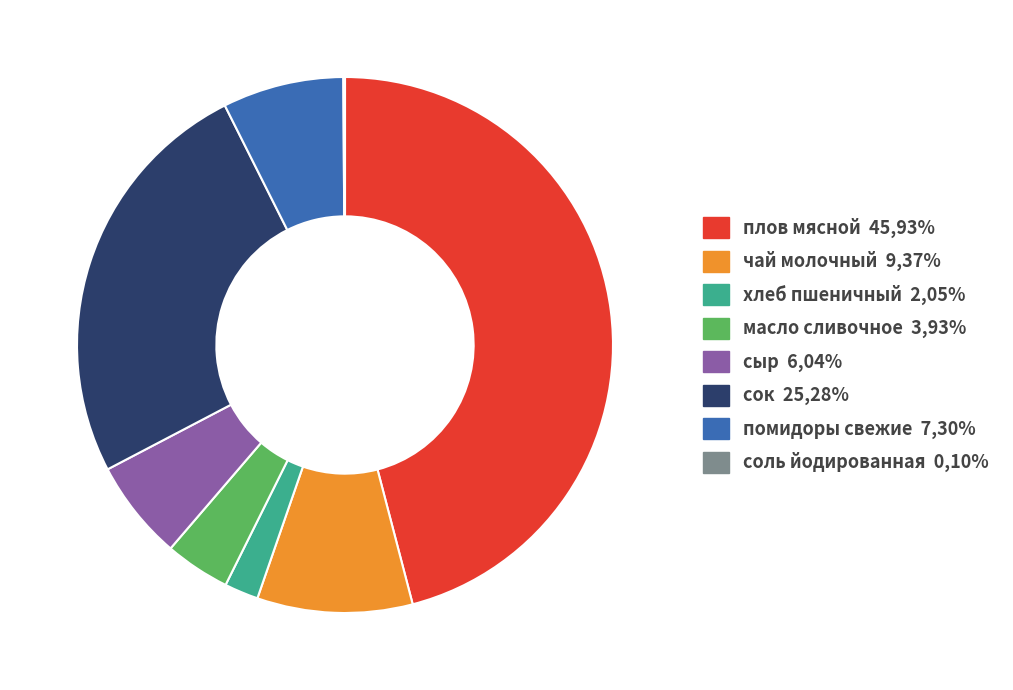

Combined, do хлеб пшеничный 2,05% and сыр 6,04% account for over 50%?

No